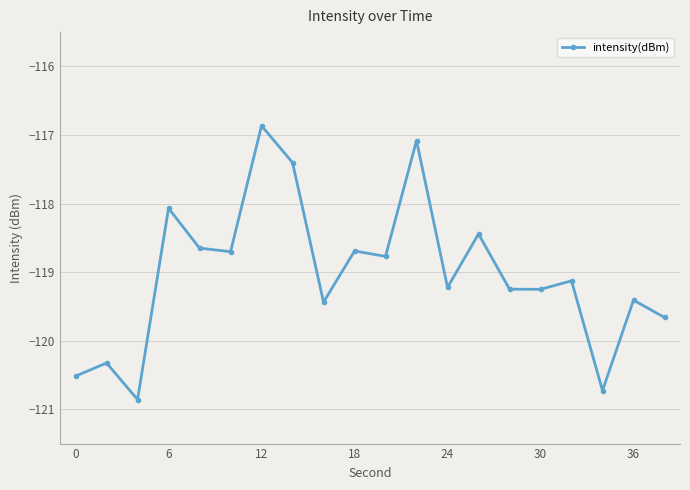

True or false: the data has more than 0 interior local peaks.

True